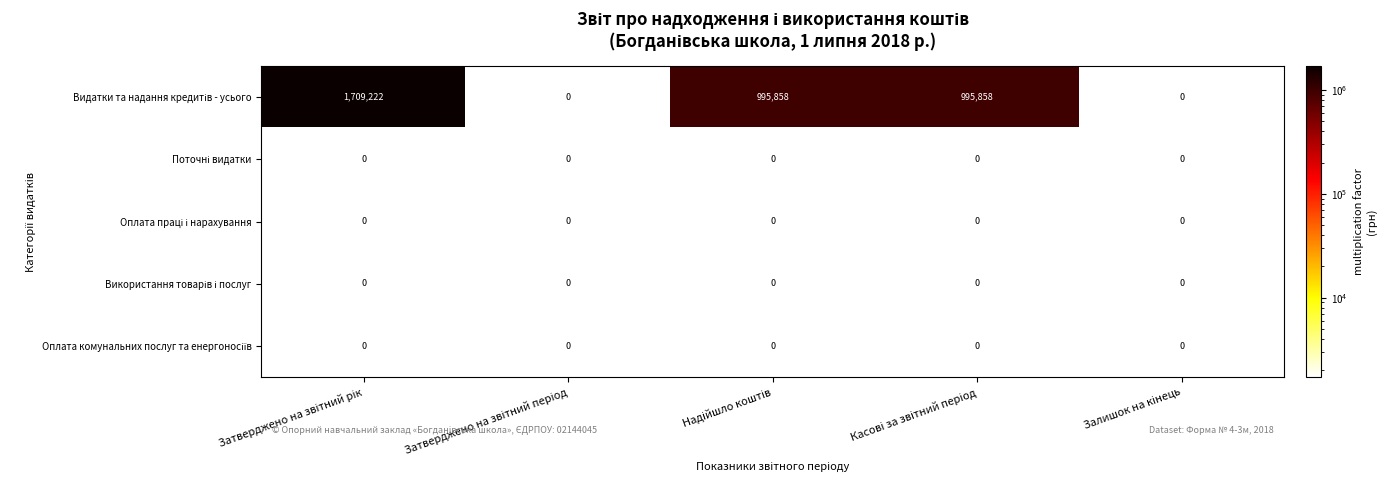

At how many categories does at least one series exceed 700142?

3